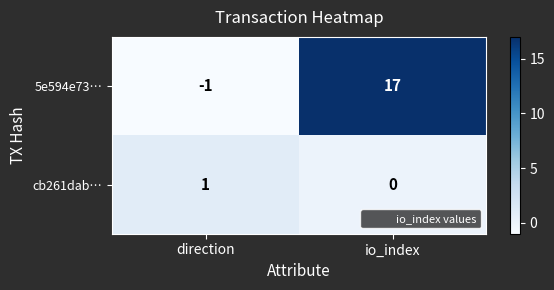

Reading right to left, list all the values displayed in this chart.

5e594e73…: 17	-1
cb261dab…: 0	1